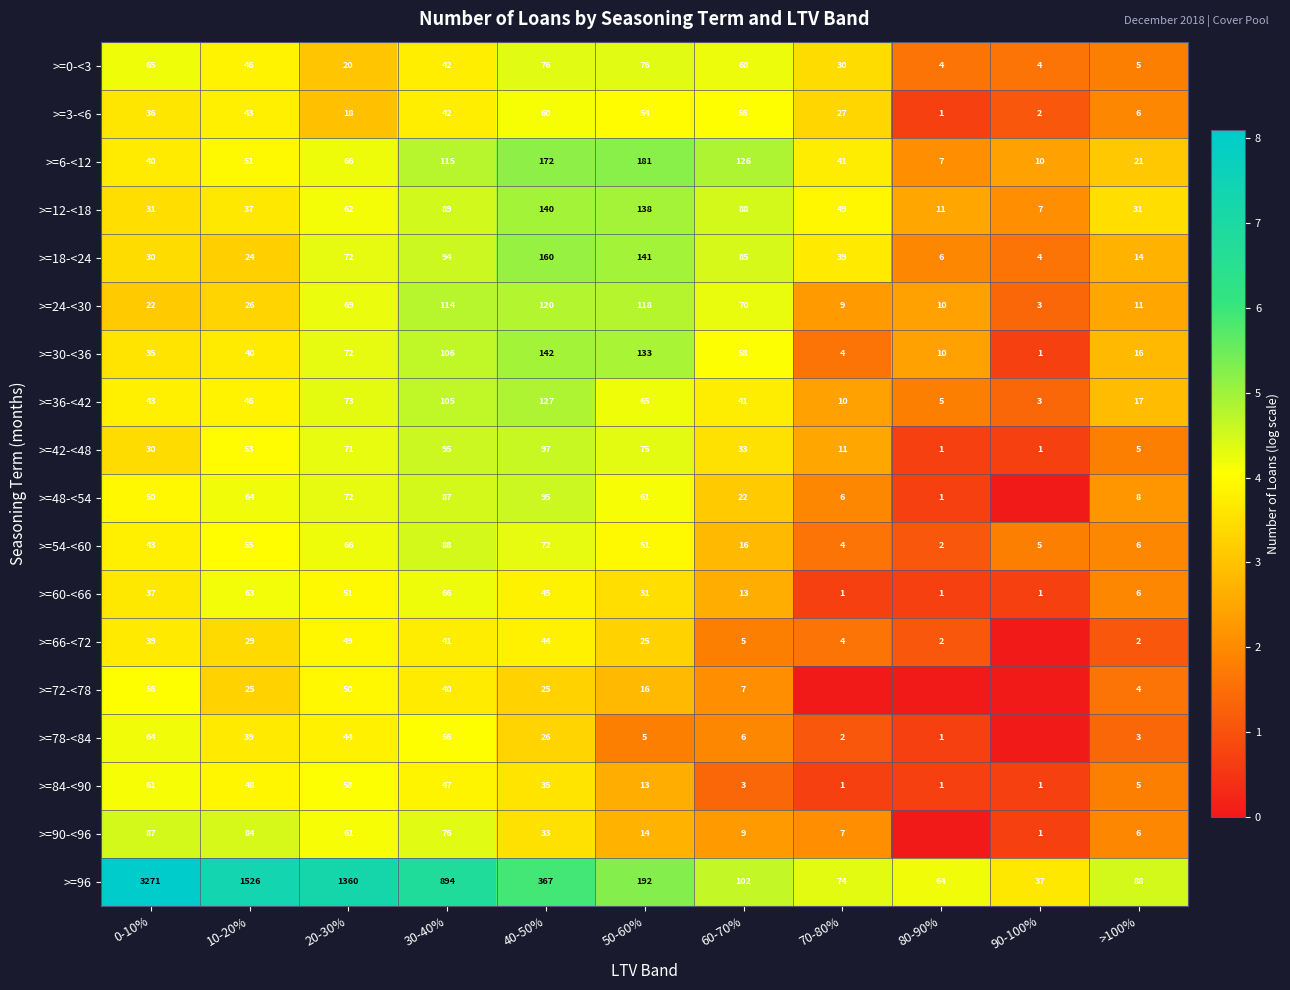

What is the spread (max minus min) of values at 0-10%?

3249